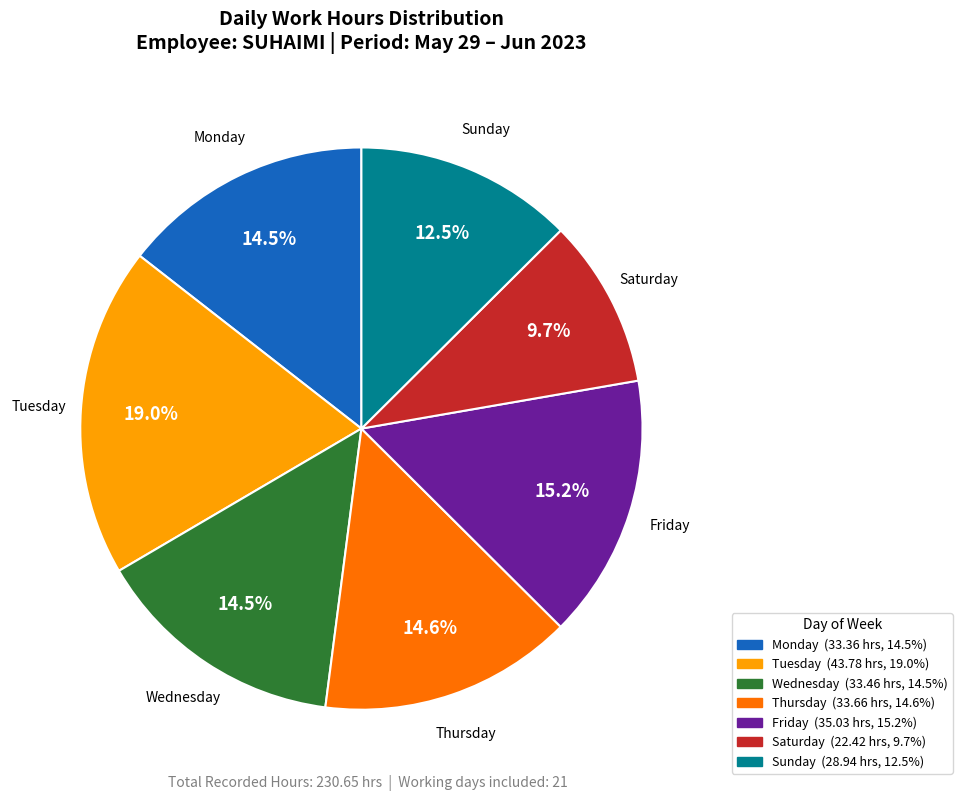

Is there any slice that represents more than half of the pie?

No